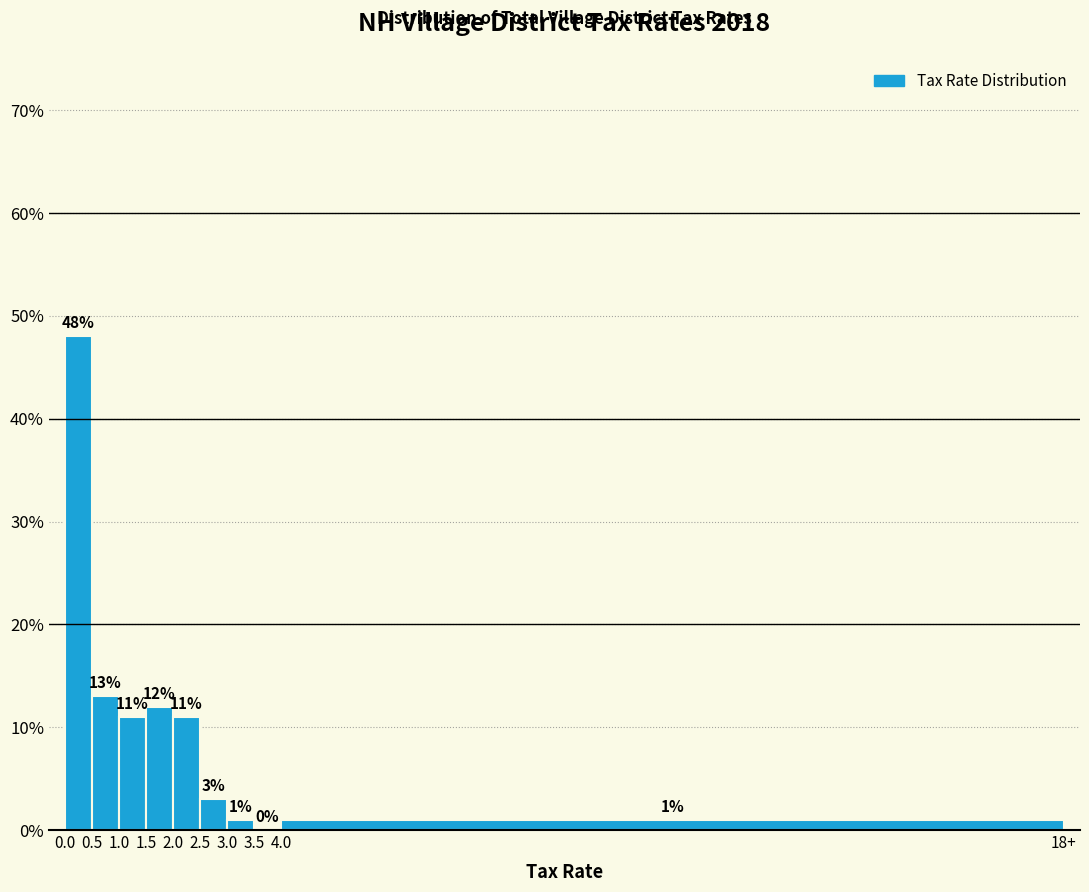

Reading left to right, what are all the values shown in this chart?

0.0=48	0.5=13	1.0=11	1.5=12	2.0=11	2.5=3	3.0=1	3.5=0	4.0=1